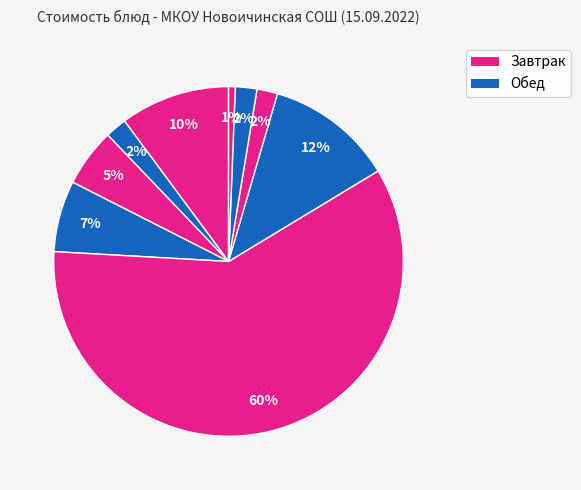

Count the number of slices in the pie.

9